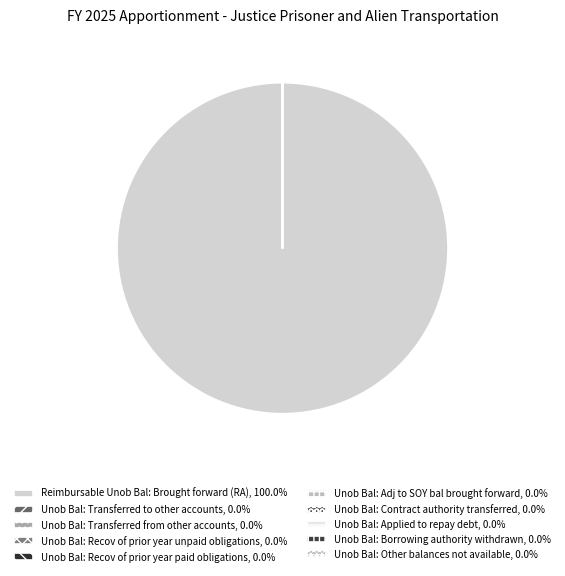

To the nearest percent, what is the combined percentage of Unob Bal: Transferred from other accounts and Reimbursable Unob Bal: Brought forward (RA)?

100%